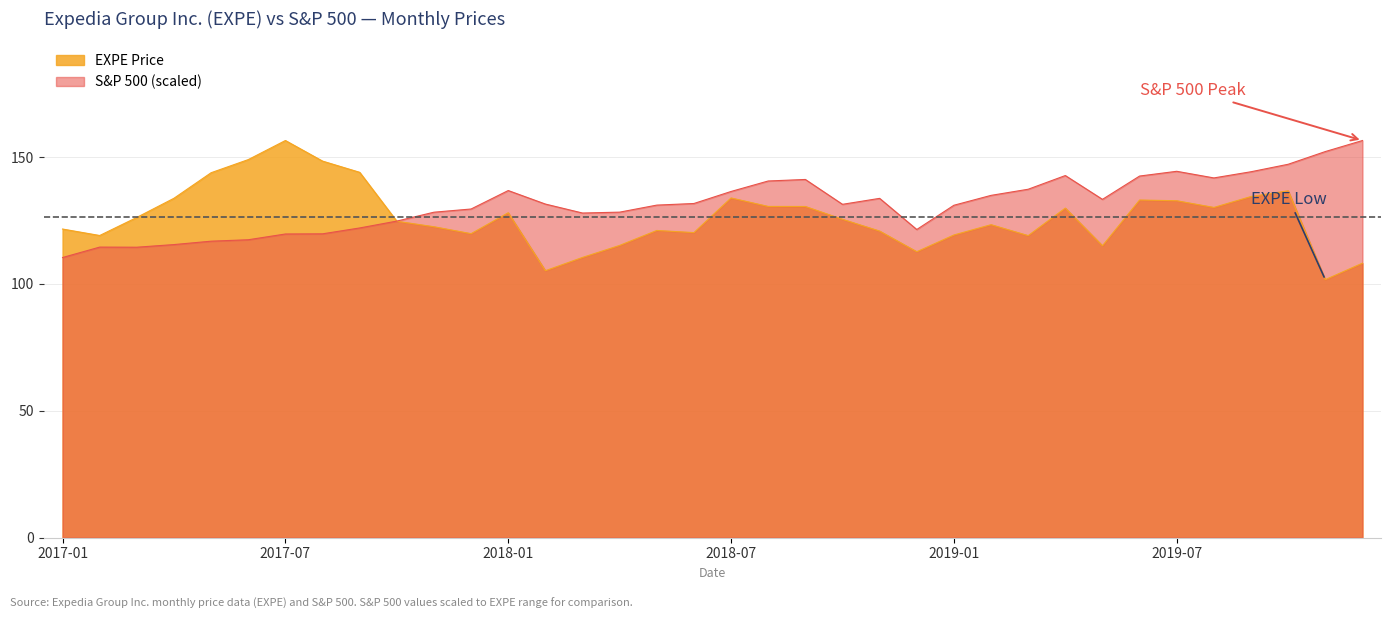

Read the EXPE Price value at 2017-05.

143.8